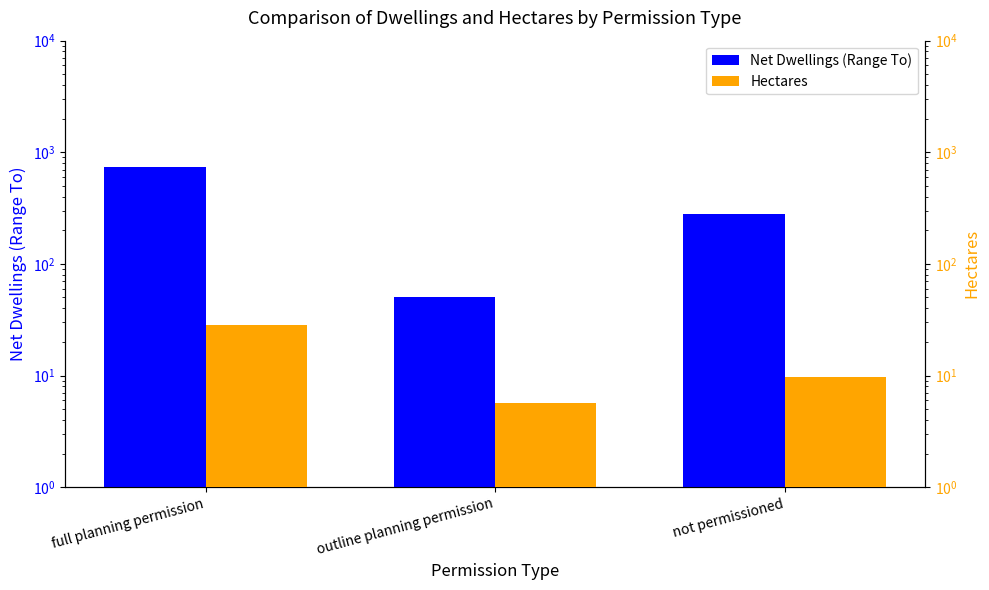

At how many categories does at least one series exceed 584?

1